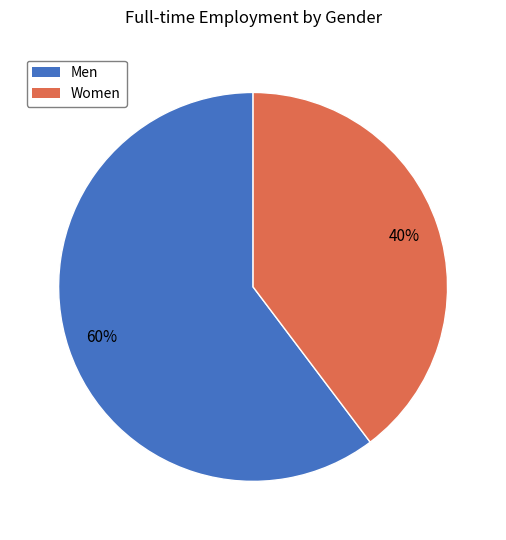

Which has a higher value, Men or Women?

Men